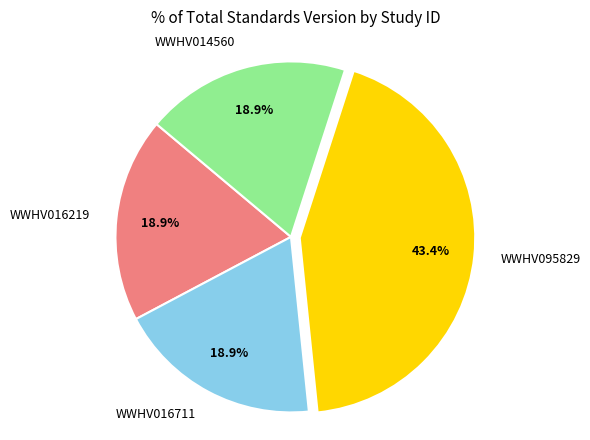

To the nearest percent, what percentage of the pie is WWHV014560?

19%